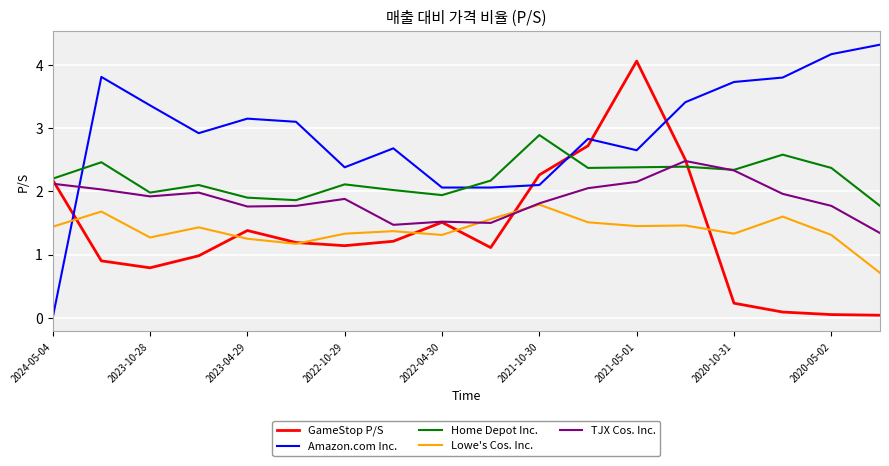

What is the greatest value displayed?

4.3